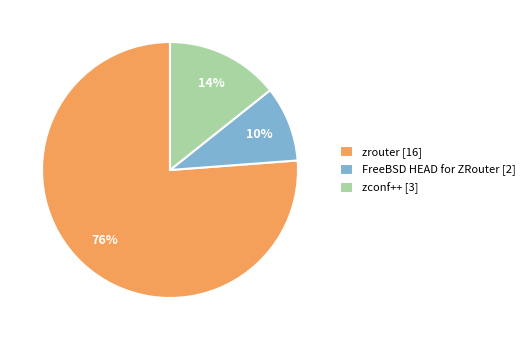

Between zconf++ [3] and zrouter [16], which is larger?

zrouter [16]